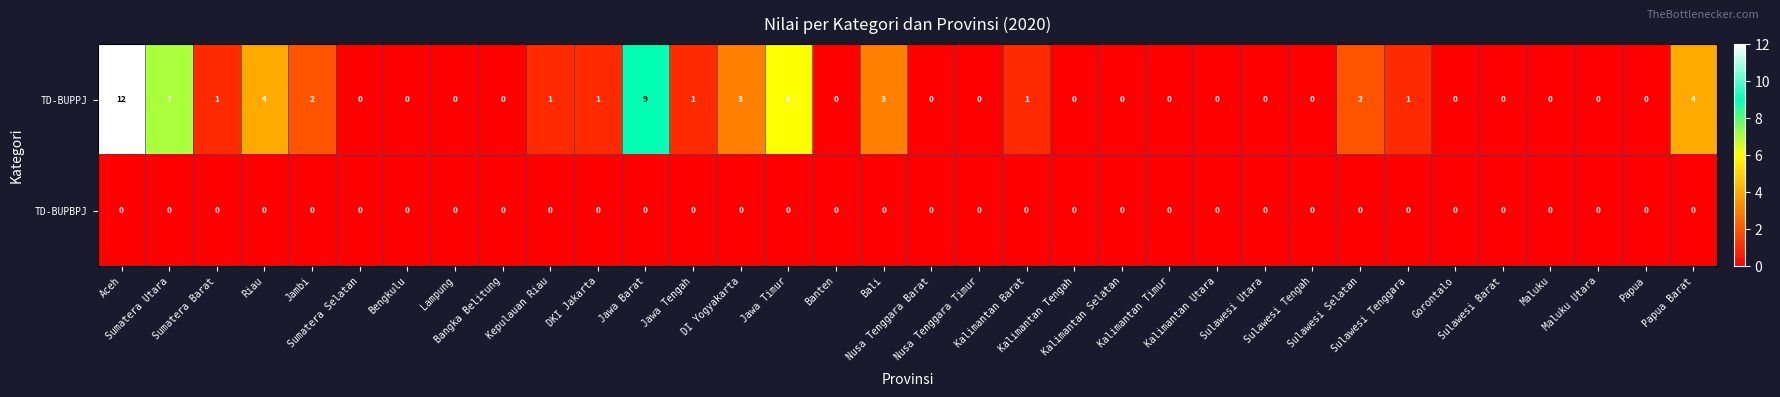

What is the difference between the second highest and minimum values in the TD-BUPPJ series?

9